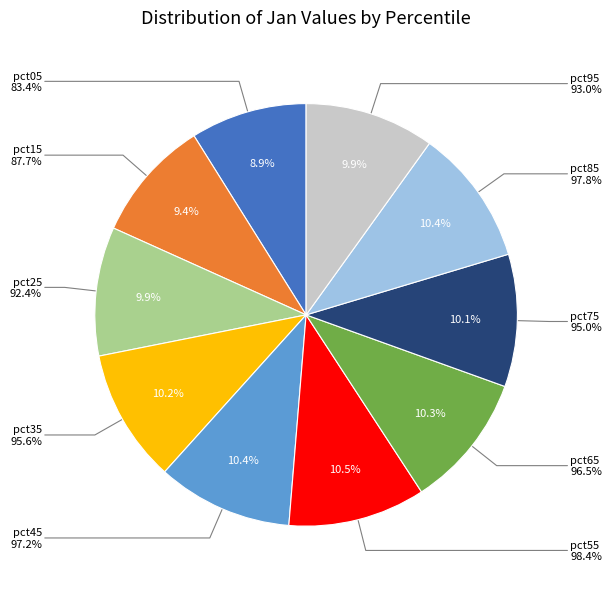

What percentage is the pct35 slice, to the nearest percent?

10%